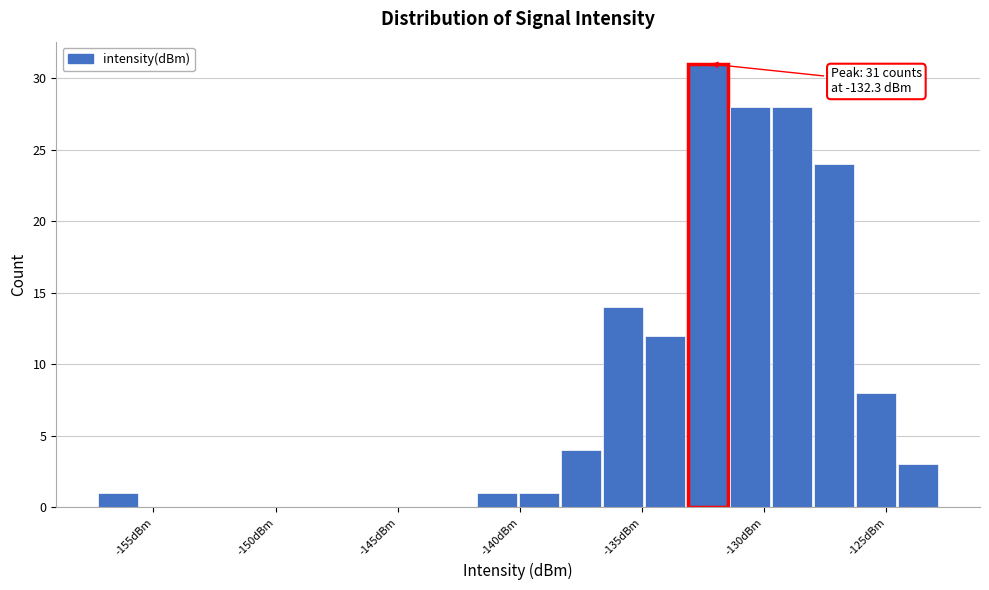

Read against the x-axis, roughly where is the centre of the tallest bar?

-132.5